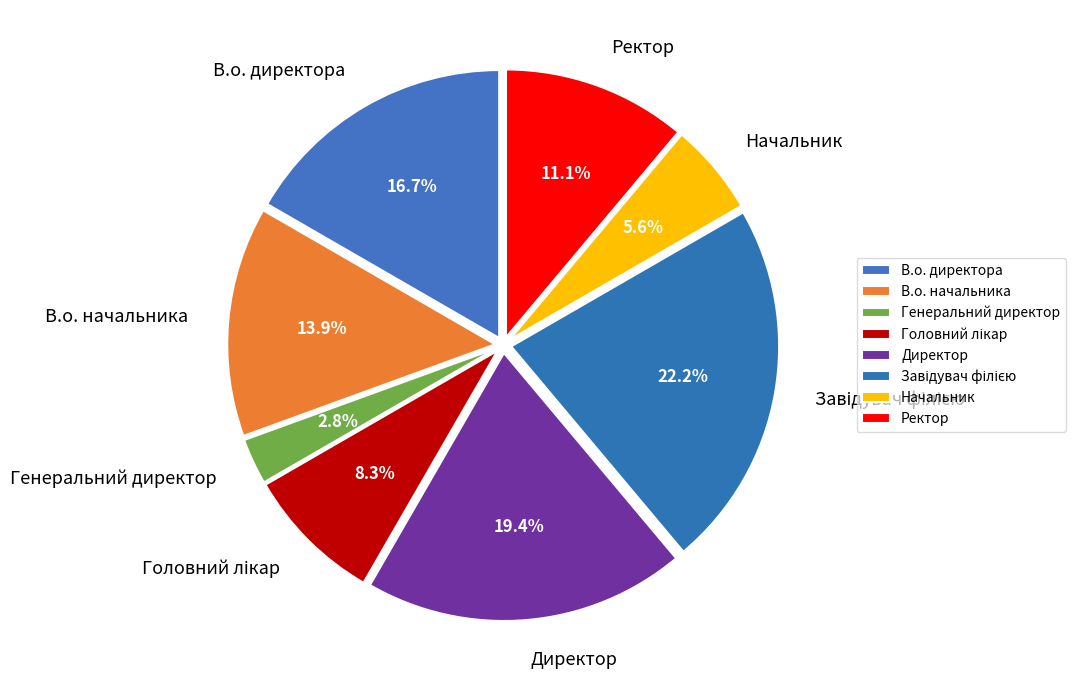

How many slices are in this pie chart?

8